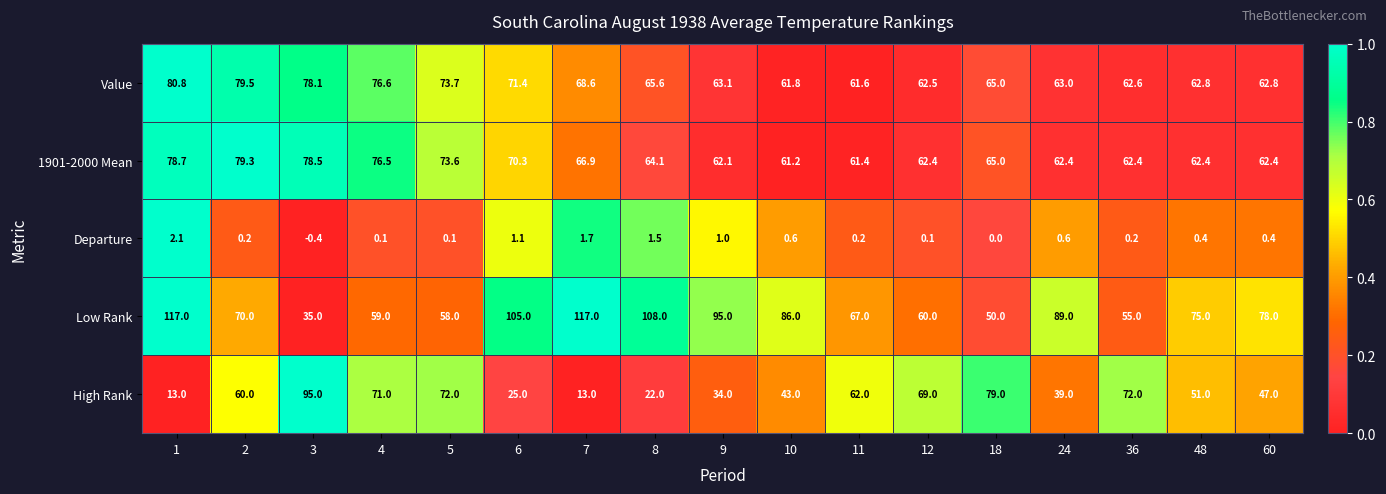

Is the value of High Rank at 4 greater than the value of Low Rank at 1?

No